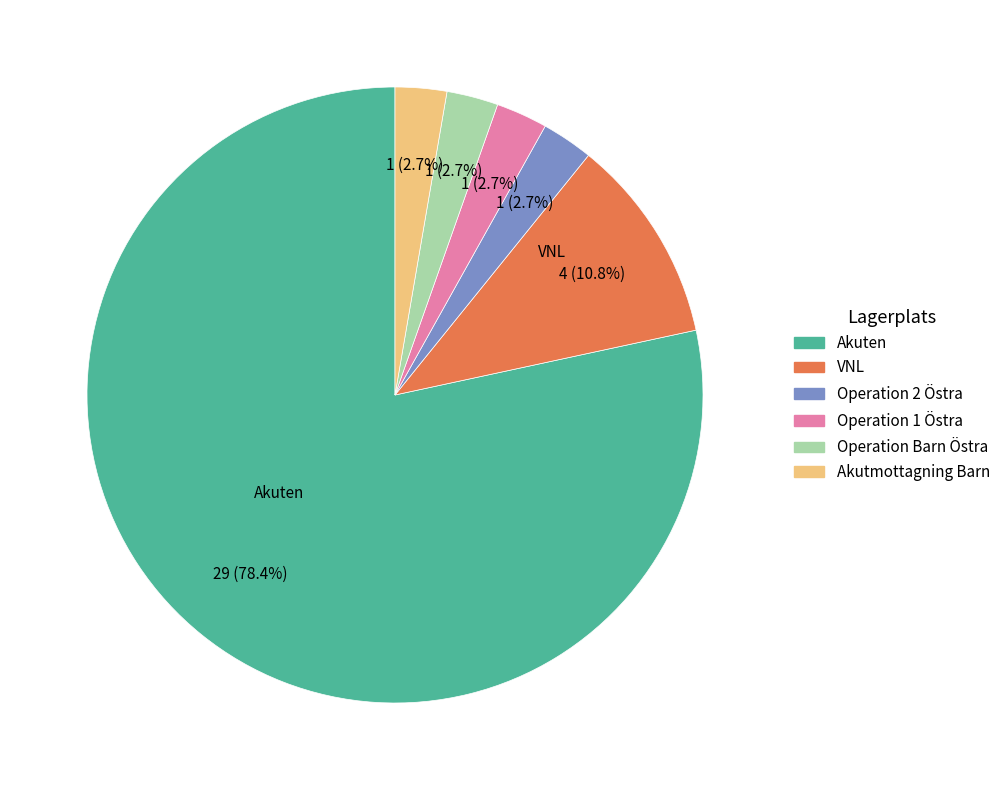

Between Operation 1 Östra and VNL, which is larger?

VNL